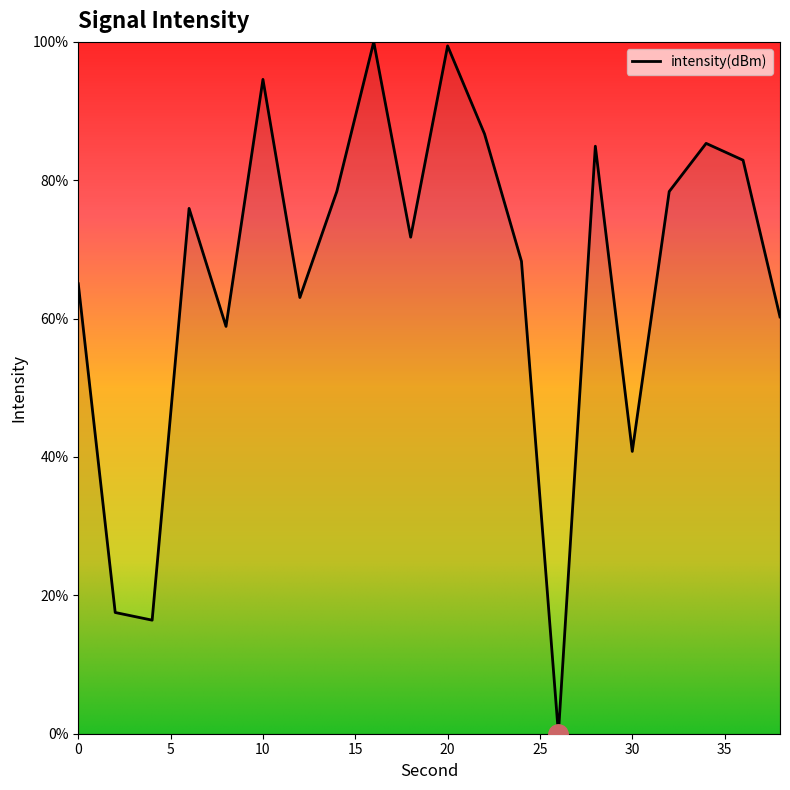

How many lines are shown in the chart?

1